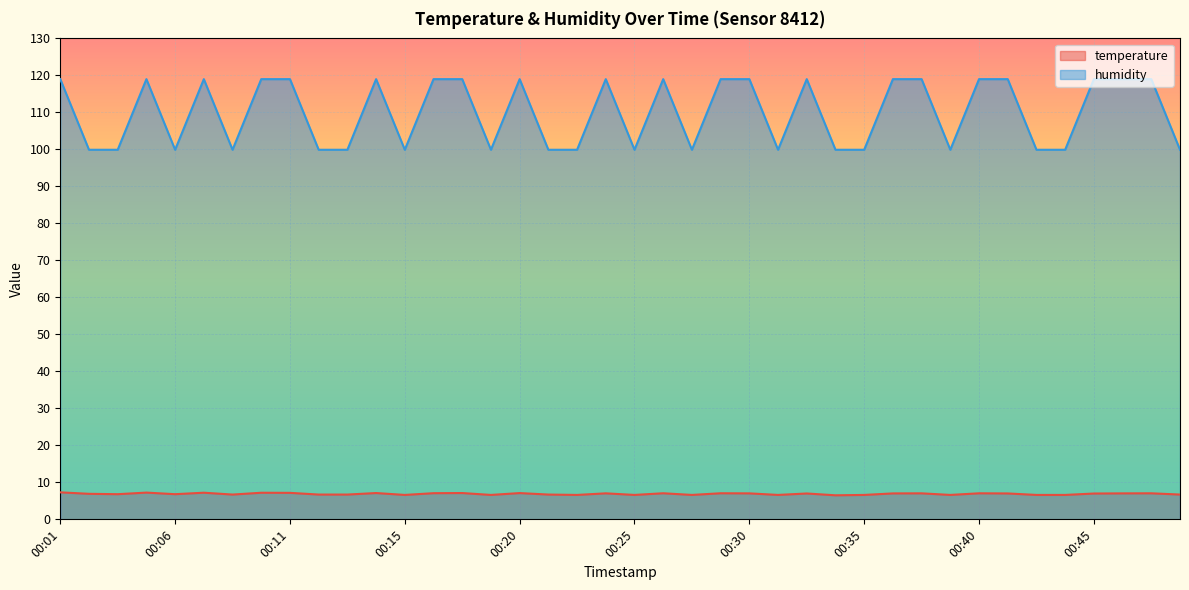

True or false: humidity has more than 1 interior local peaks.

True